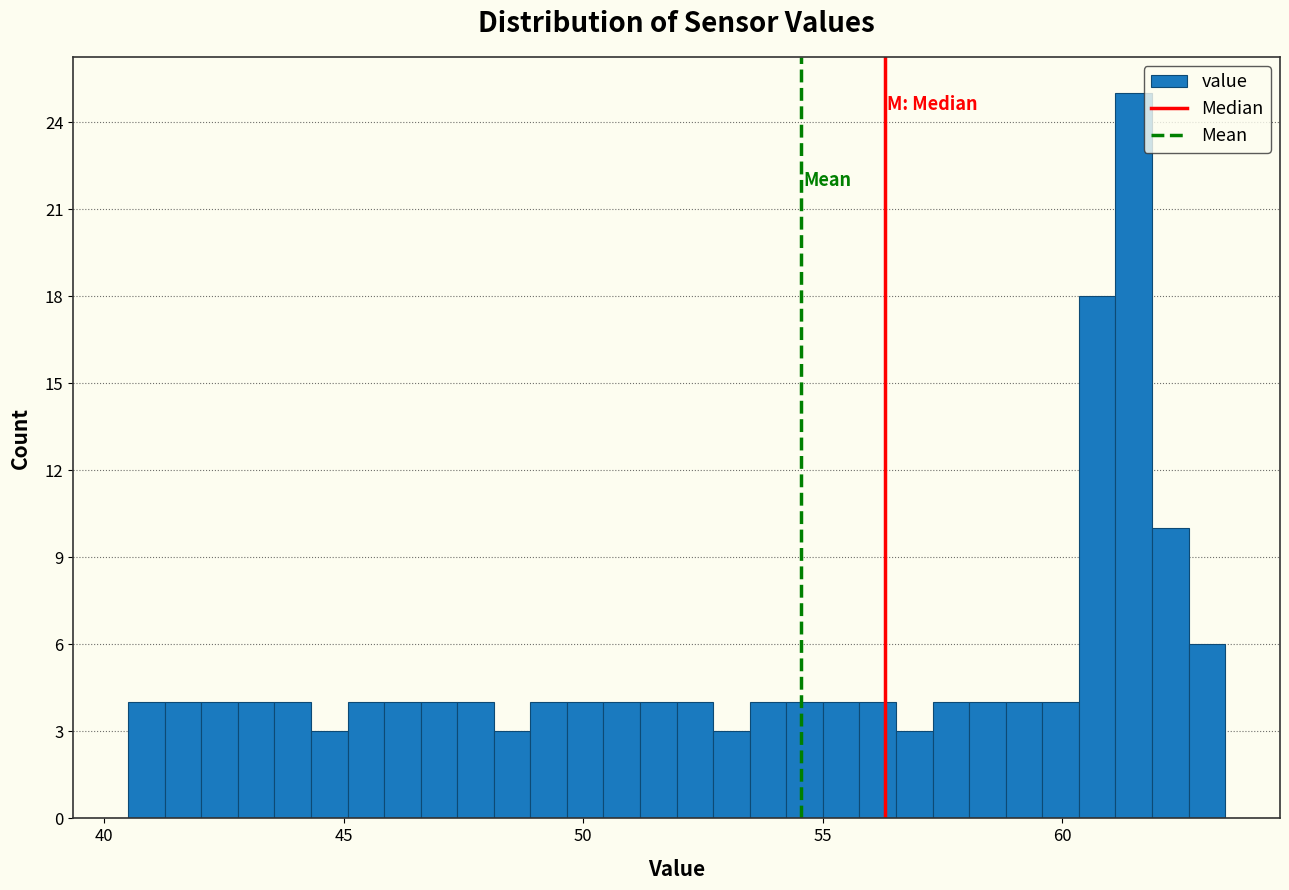

Around what value on the x-axis is the tallest bar? Give the approximate position of its centre, as read against the axis.

61.5